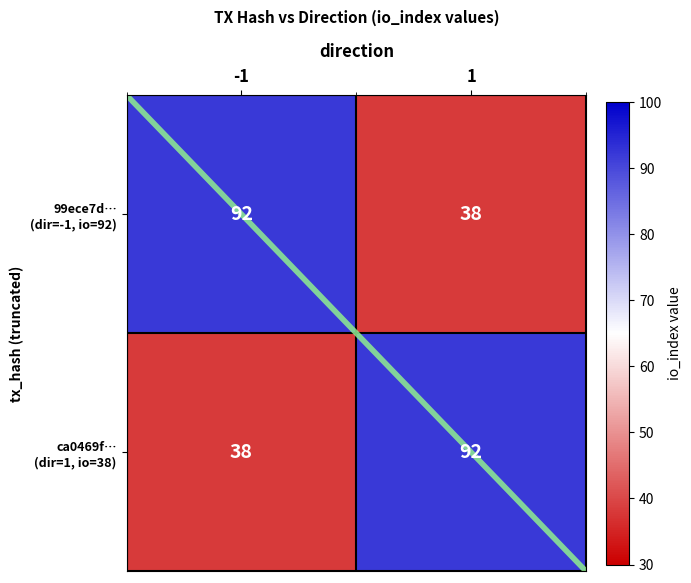

What is the total value across all series at -1?

130